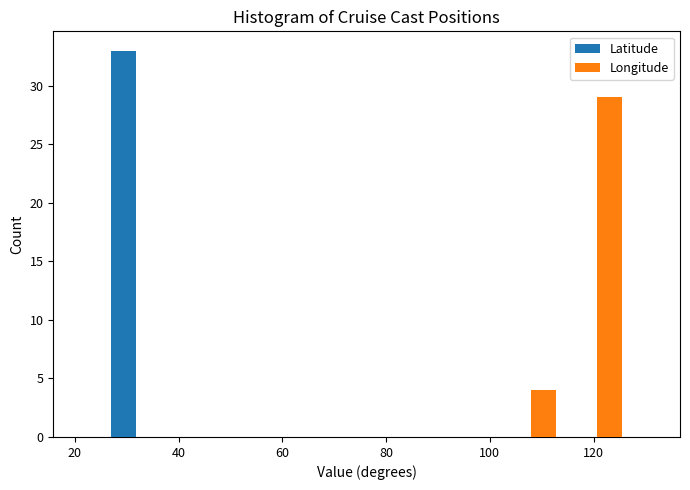

Reading left to right, transcribe this chart: for each range on the x-axis, give the height of each series' bar. Neither the bar edges nor the heights are printed on the chart, so give them approximately, as read against the axes.

26 to 38: Latitude=33	Longitude=0
38 to 50: Latitude=0	Longitude=0
50 to 64: Latitude=0	Longitude=0
64 to 76: Latitude=0	Longitude=0
76 to 88: Latitude=0	Longitude=0
88 to 102: Latitude=0	Longitude=0
102 to 114: Latitude=0	Longitude=4
114 to 128: Latitude=0	Longitude=29